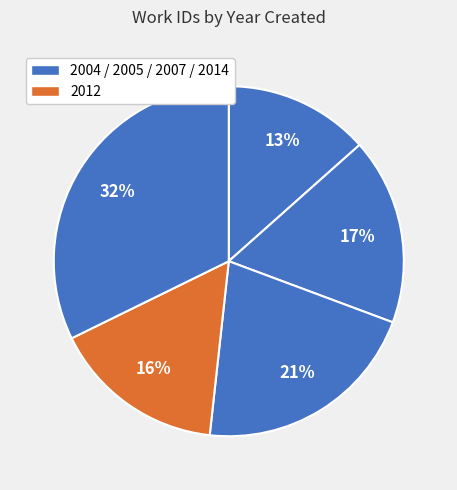

How many slices are in this pie chart?

5